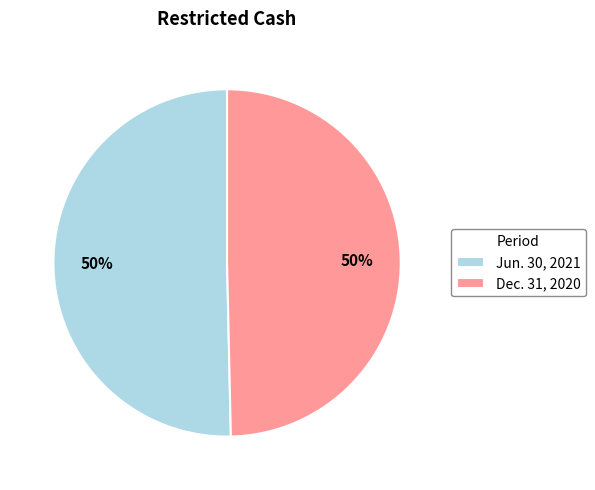

Combined, do Jun. 30, 2021 and Dec. 31, 2020 account for over 50%?

Yes